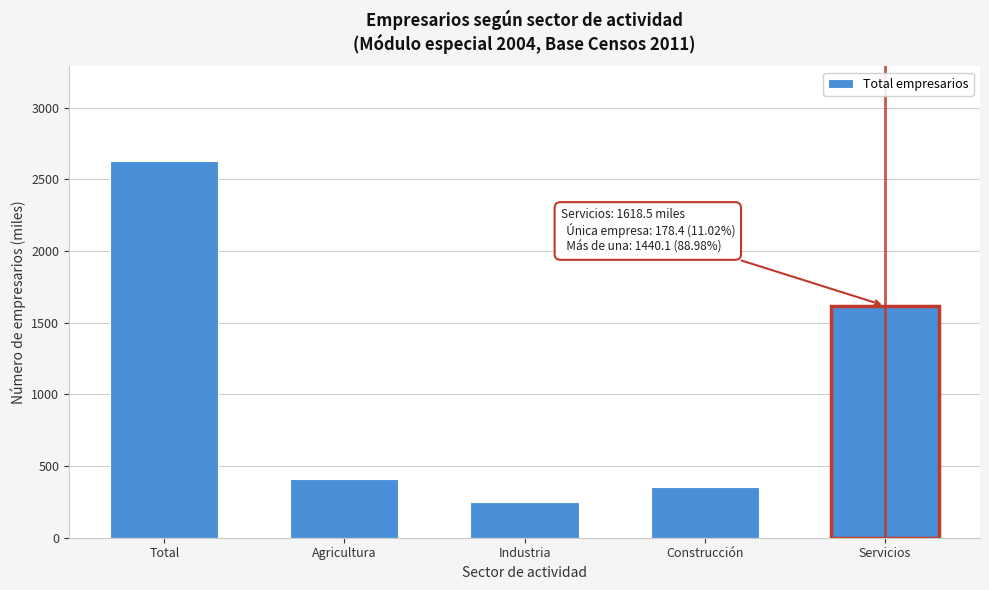

Reading left to right, what are all the values shown in this chart?

Total=2629.8	Agricultura=408.0	Industria=251.0	Construcción=352.3	Servicios=1618.5